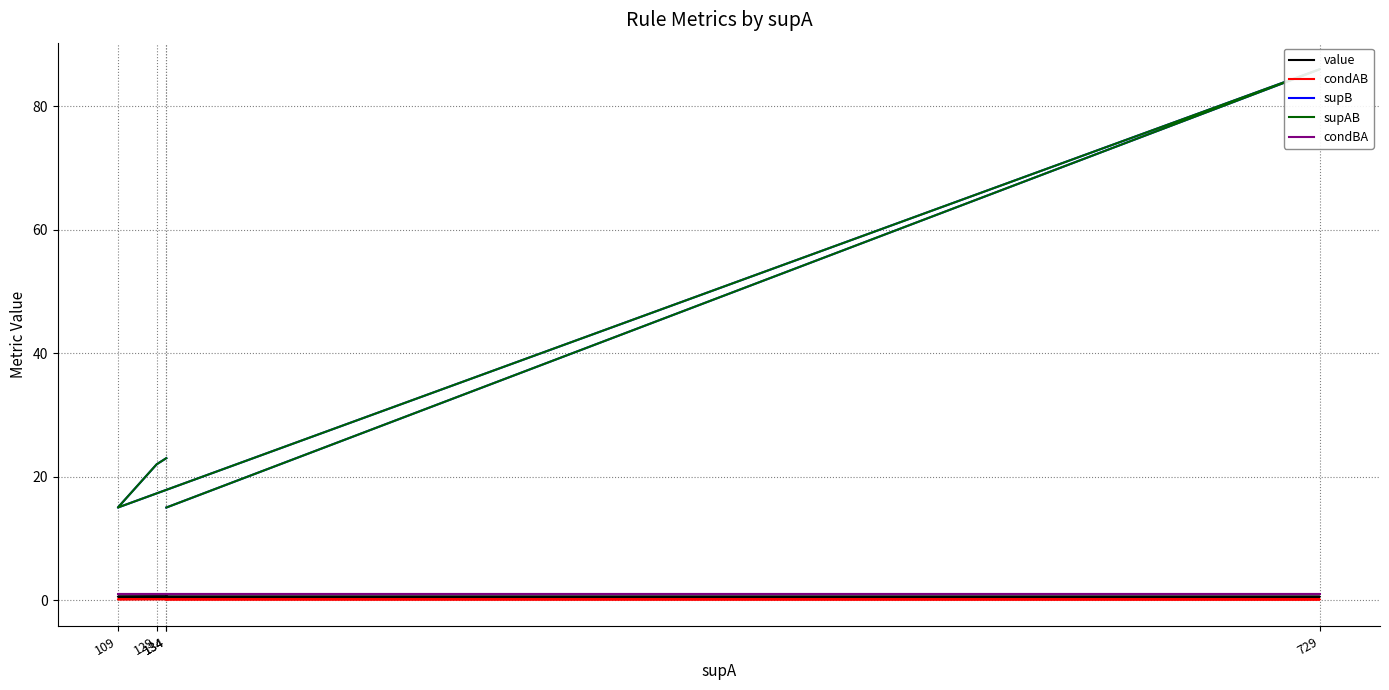

What is the difference between the maximum and minimum values in the condAB series?

0.1